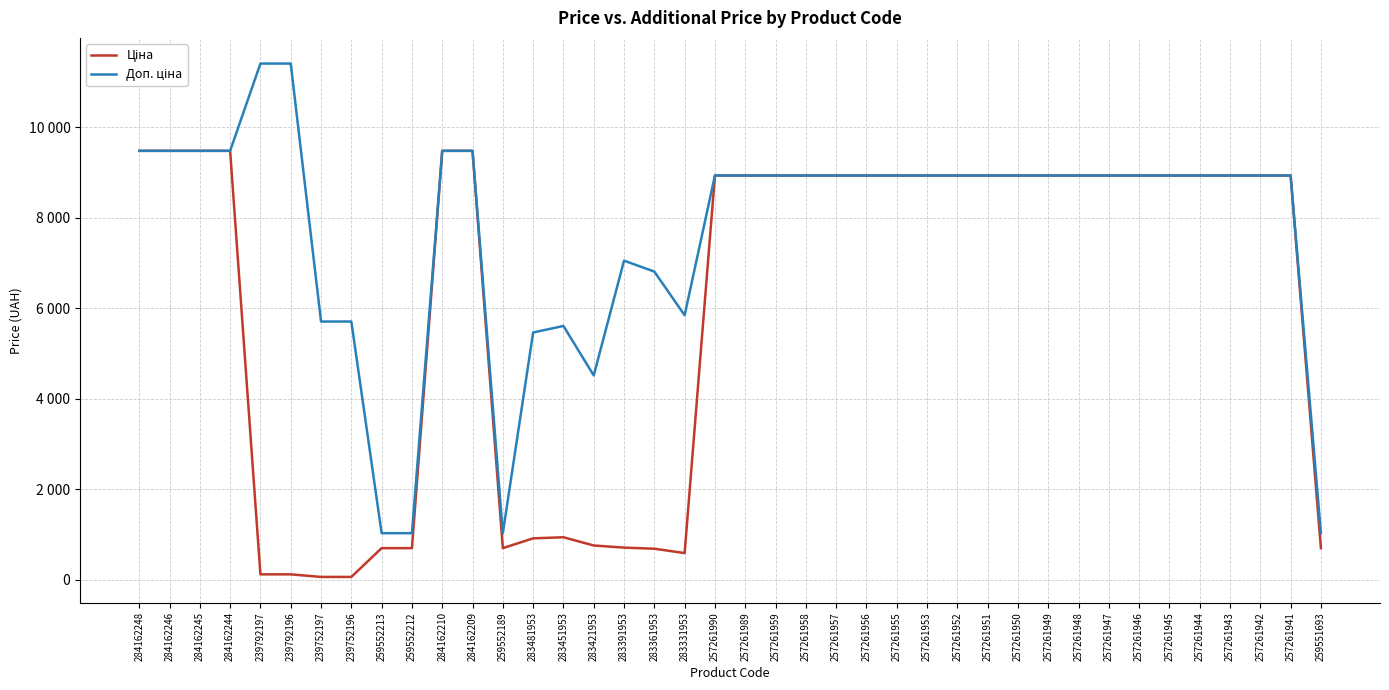

Does the chart have visible grid lines?

Yes